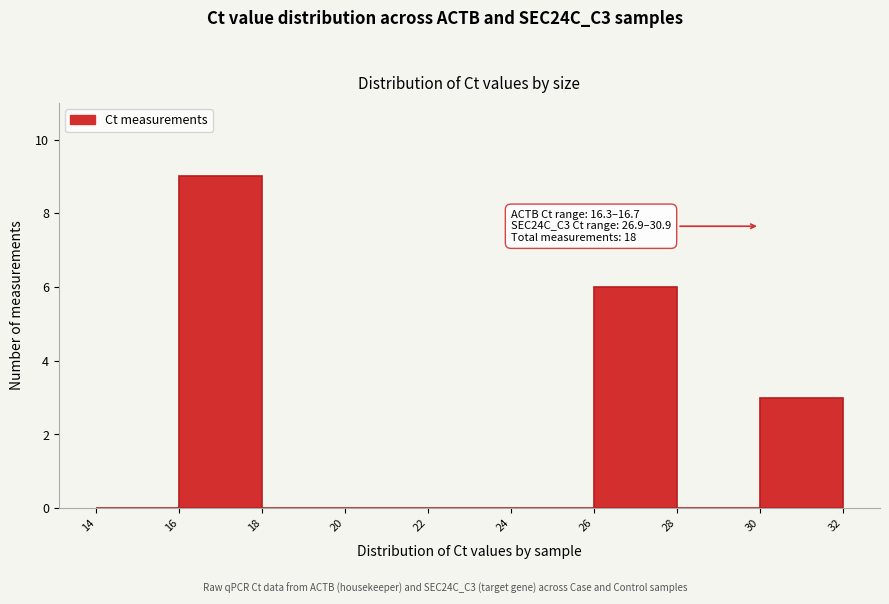

Which range on the x-axis has the tallest bar?

16 to 18